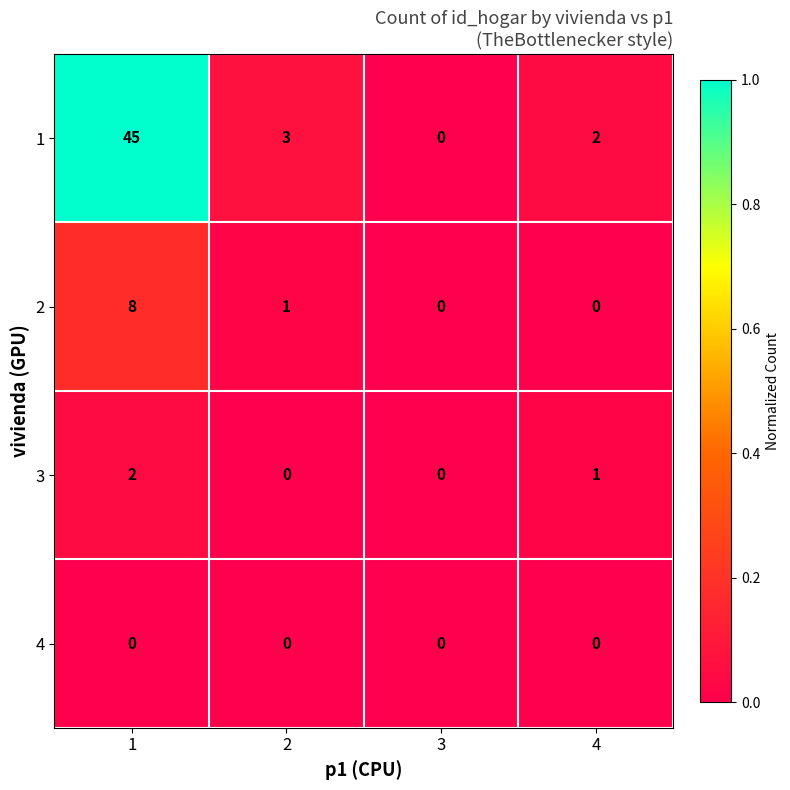

Reading left to right, list all the values displayed in this chart.

1: 45	3	0	2
2: 8	1	0	0
3: 2	0	0	1
4: 0	0	0	0